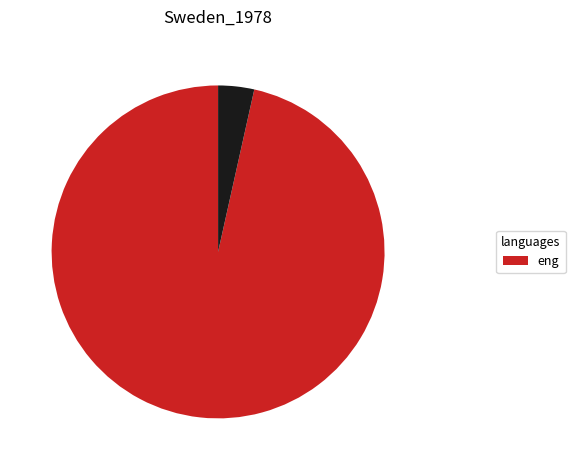

Is there any slice that represents more than half of the pie?

Yes